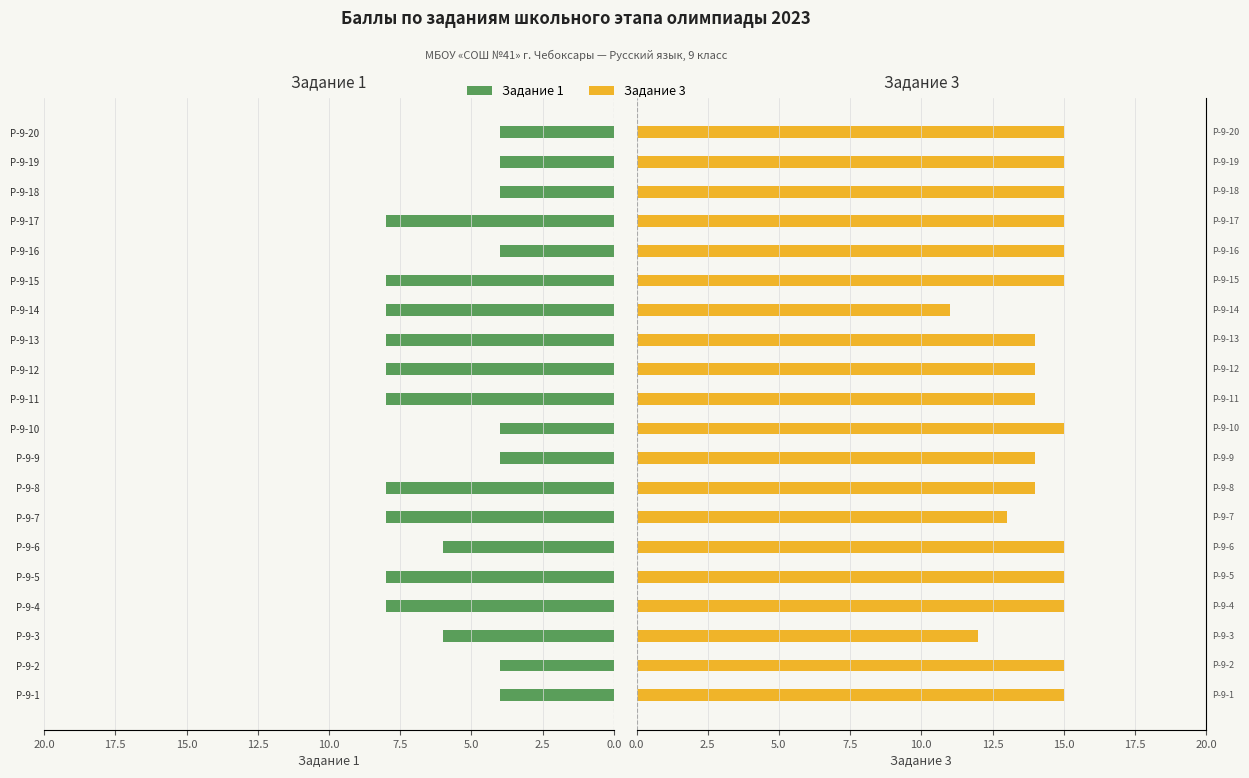

How many bars are there in each group?

2